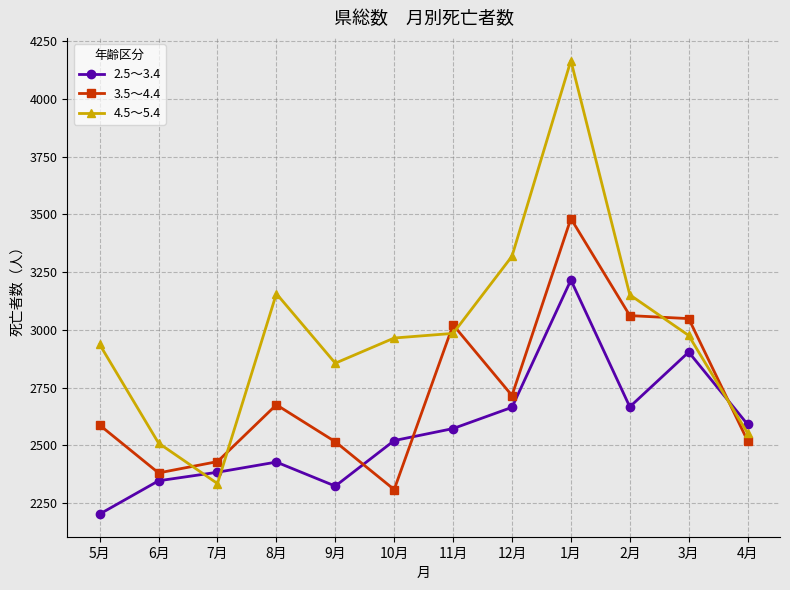

At which category does 2.5～3.4 reach its first local valley?

9月